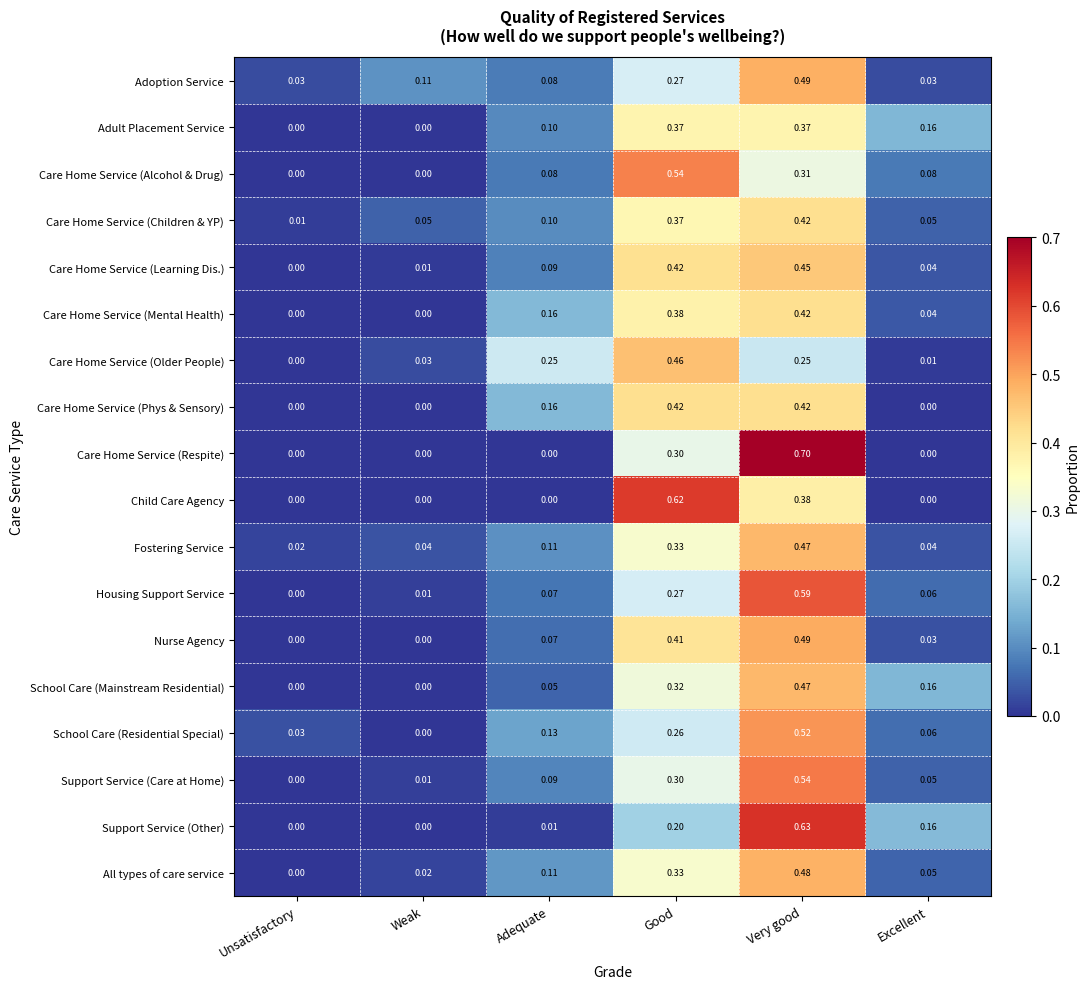

Count the number of categories in the chart.

6